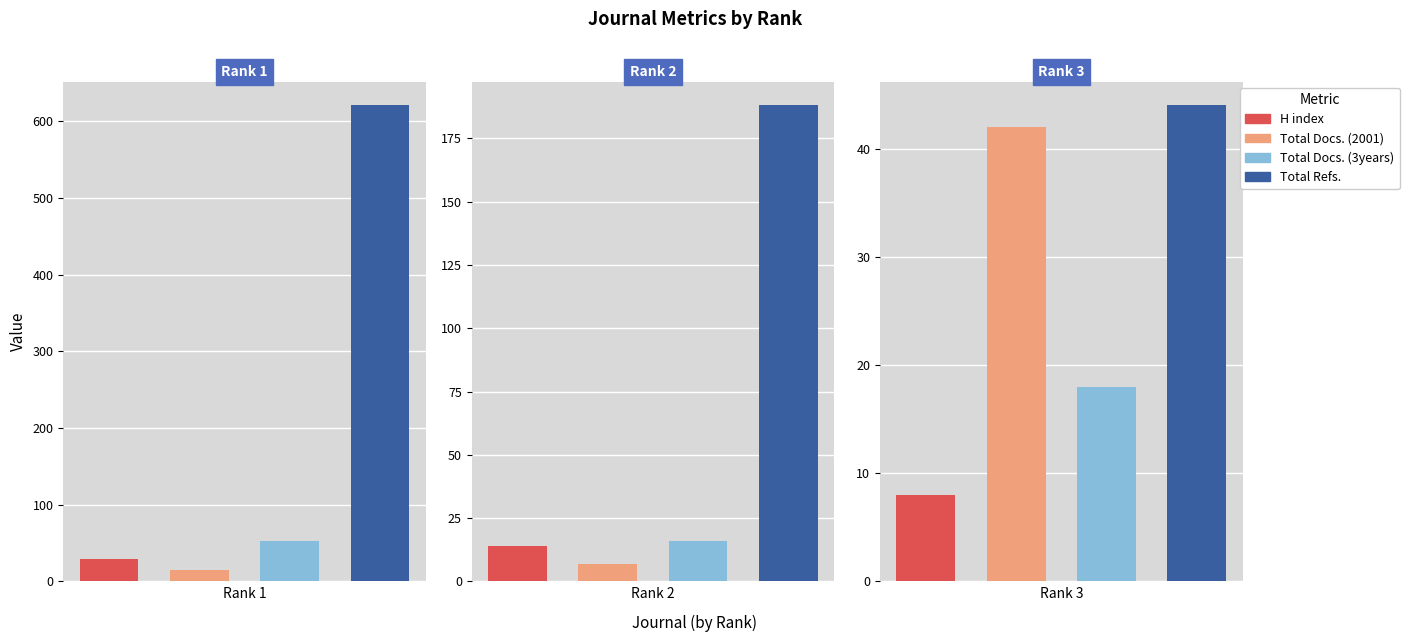

What is the value of the Total Docs. (3years) bar at the 3rd from the left?

18